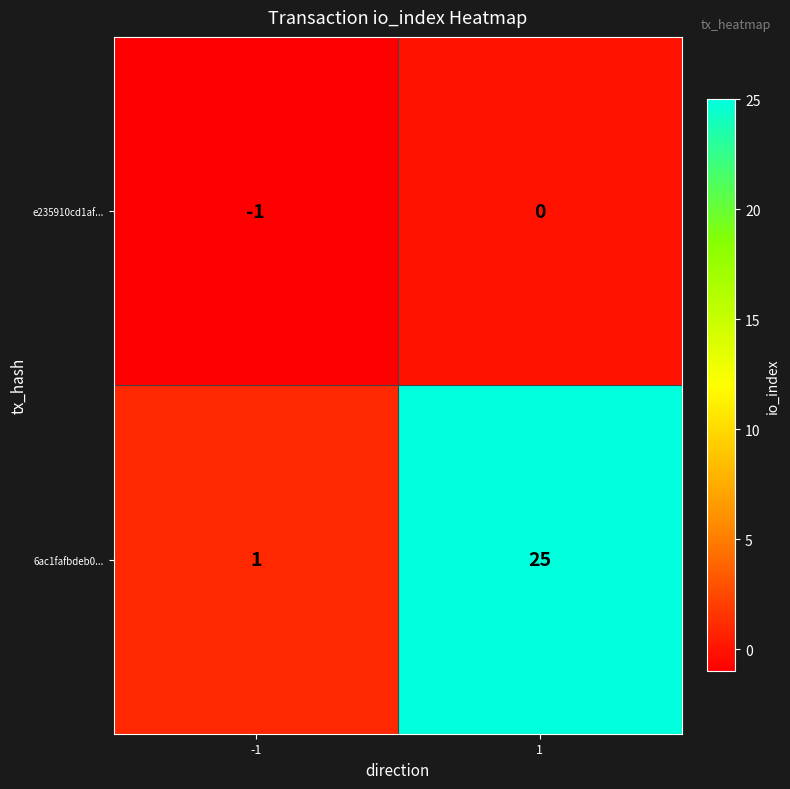

What is the average value of the 6ac1fafbdeb0... series?

13